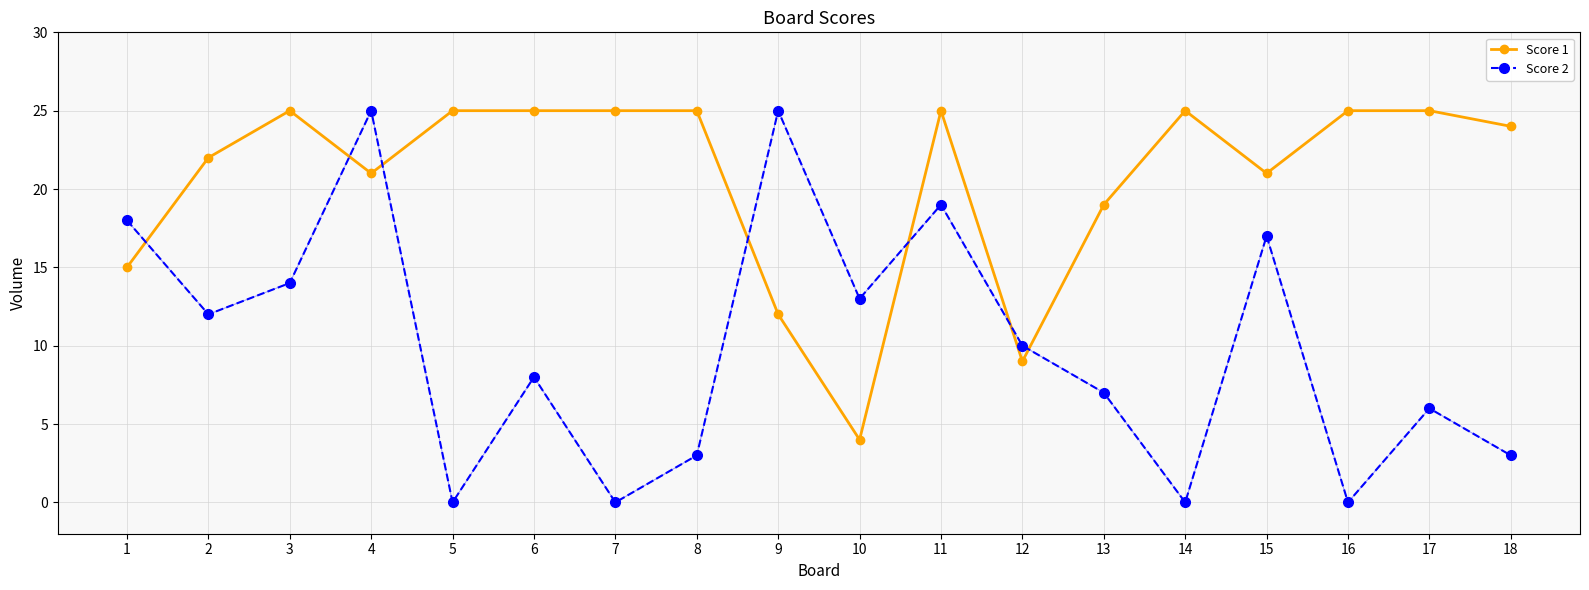

True or false: Score 2 has a value of 8 at 6.

True